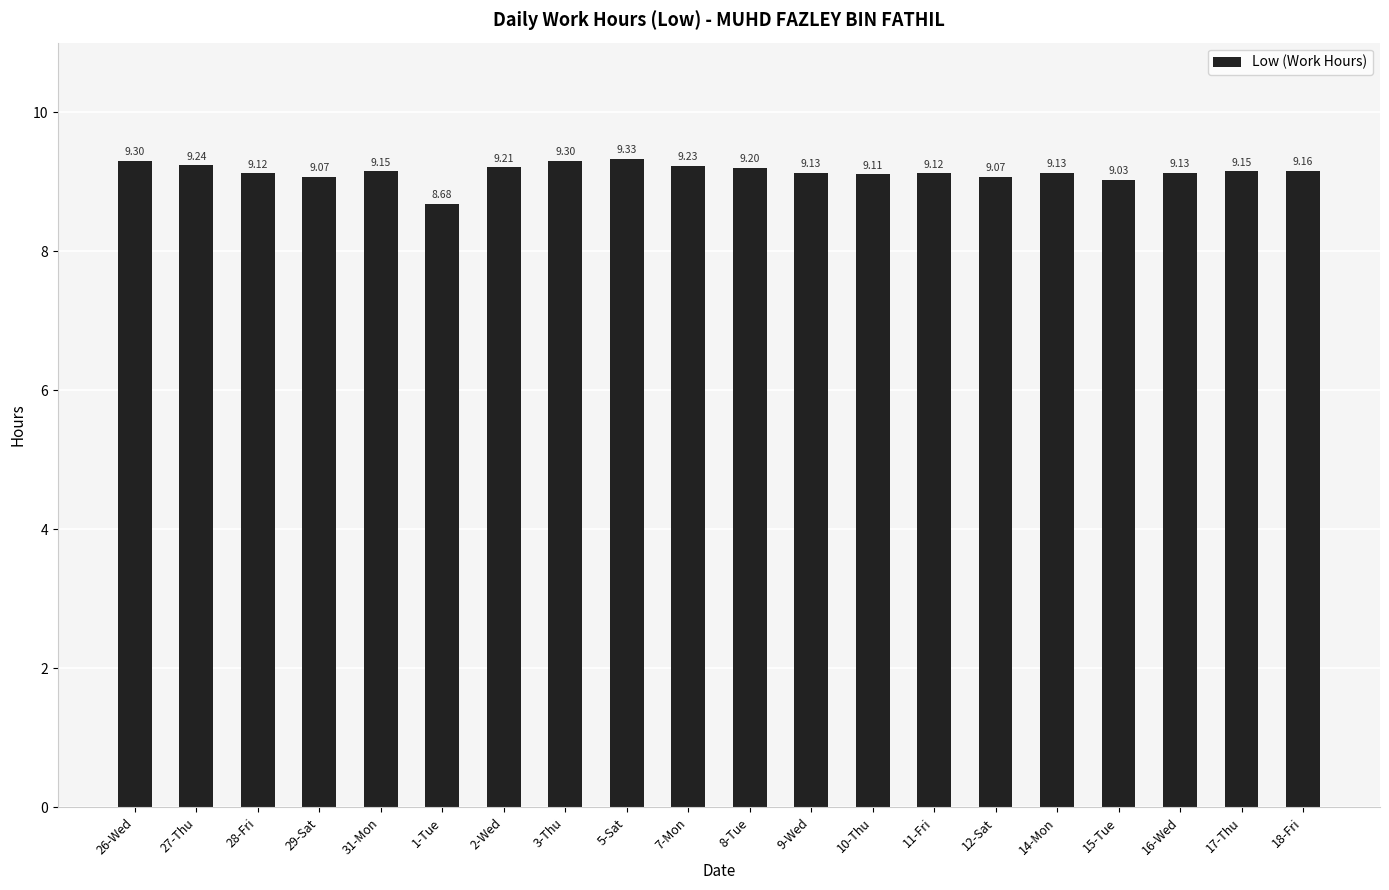

What is the ratio of the value at 28-Fri to the value at 31-Mon?

1.0